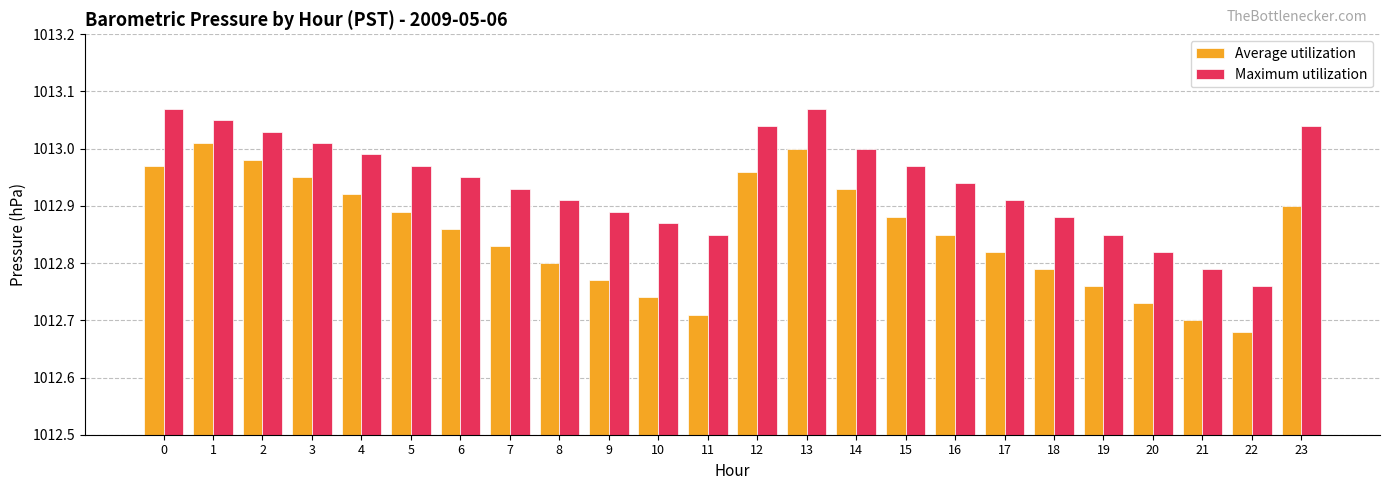

Is the value of Maximum utilization at 4 greater than the value of Average utilization at 6?

Yes